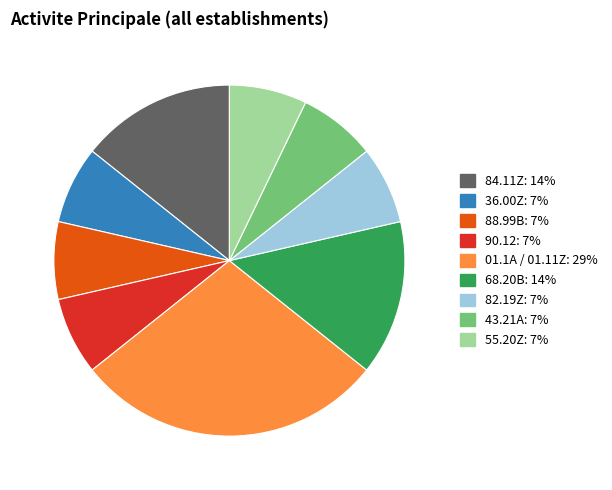

The 36.00Z slice represents 1% of the pie. True or false?

False